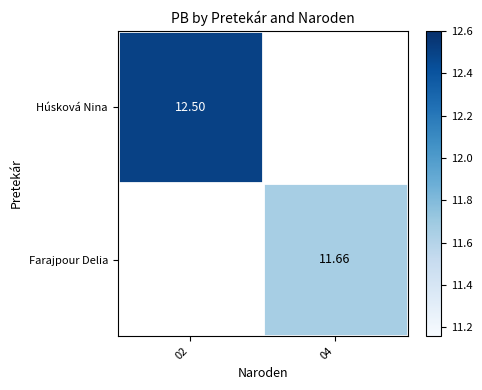

Is the value of Farajpour Delia at 04 greater than the value of Húsková Nina at 02?

No